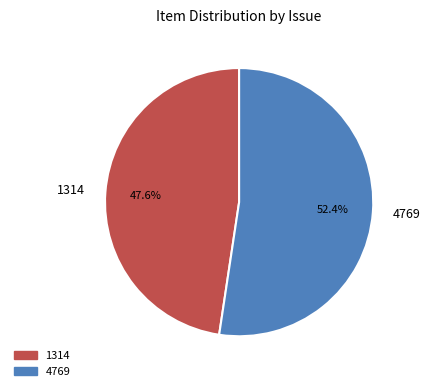

Is it true that 4769 is 39% of the pie?

False